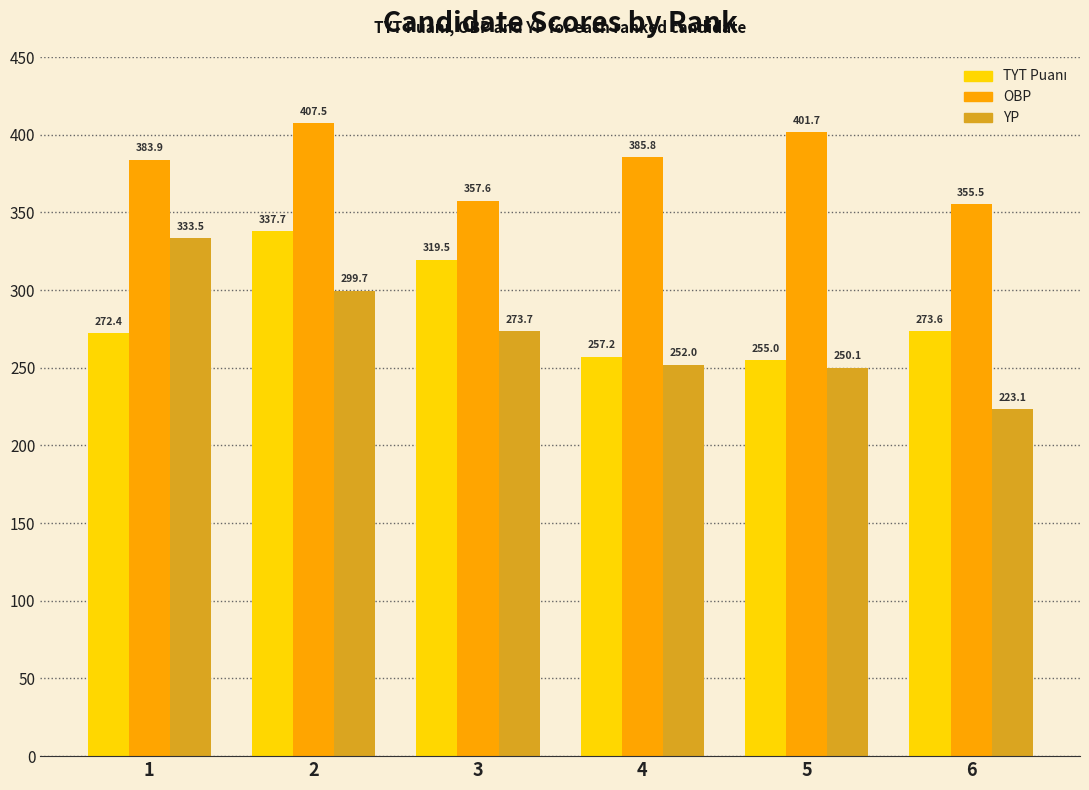

What is the lowest value of the OBP series?

355.5